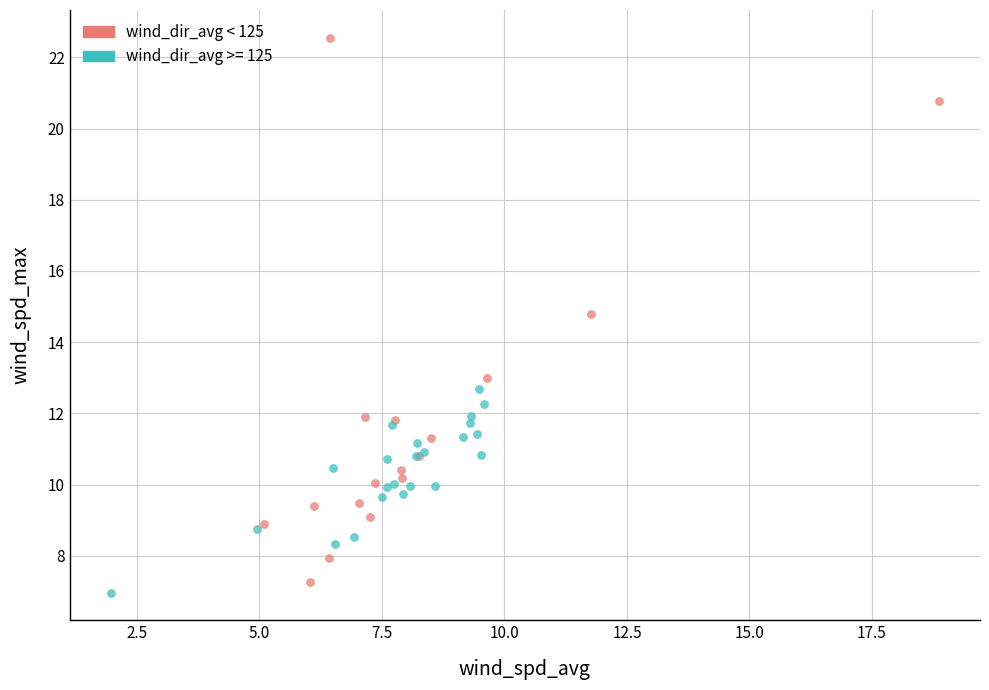

Which series reaches the maximum Y coordinate?

wind_dir_avg < 125